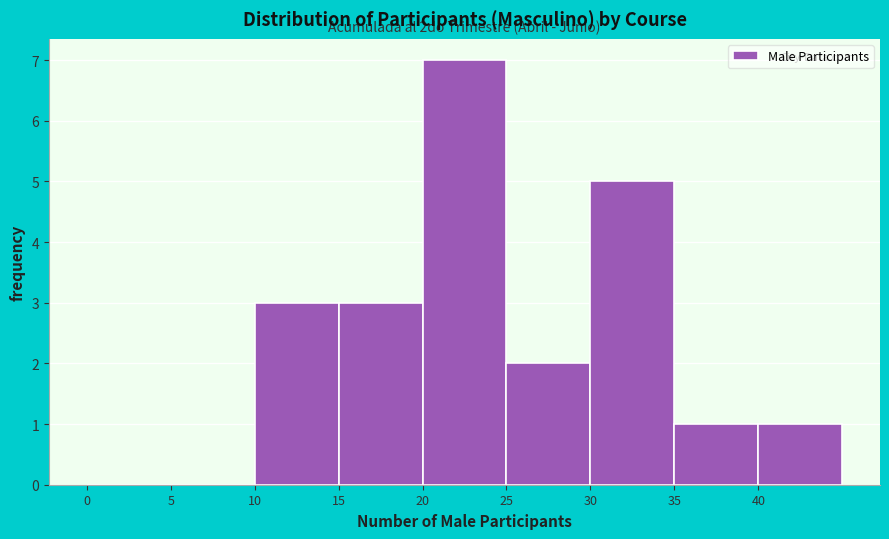

Over which range of the x-axis is the bar tallest?

20 to 25